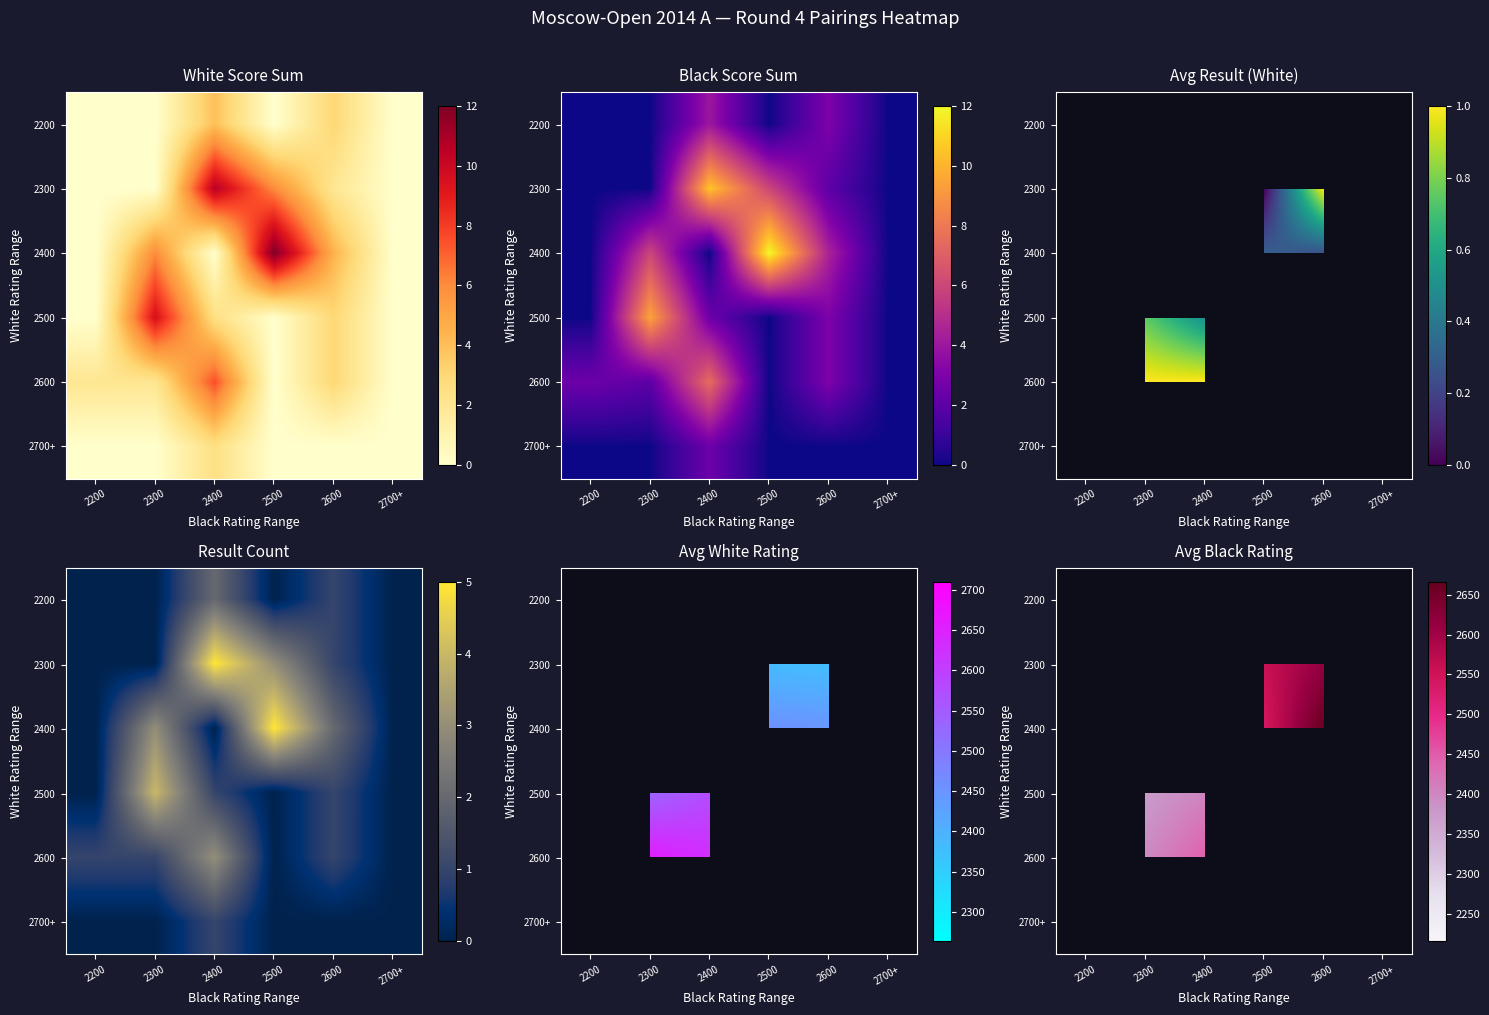

At 2500, list the series in order from largest to smallest.

2200, 2300, 2400, 2500, 2600, 2700+